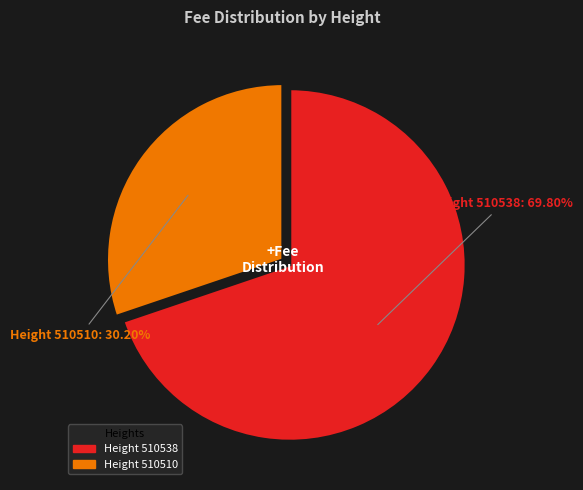

To the nearest percent, what is the average slice percentage?

50%